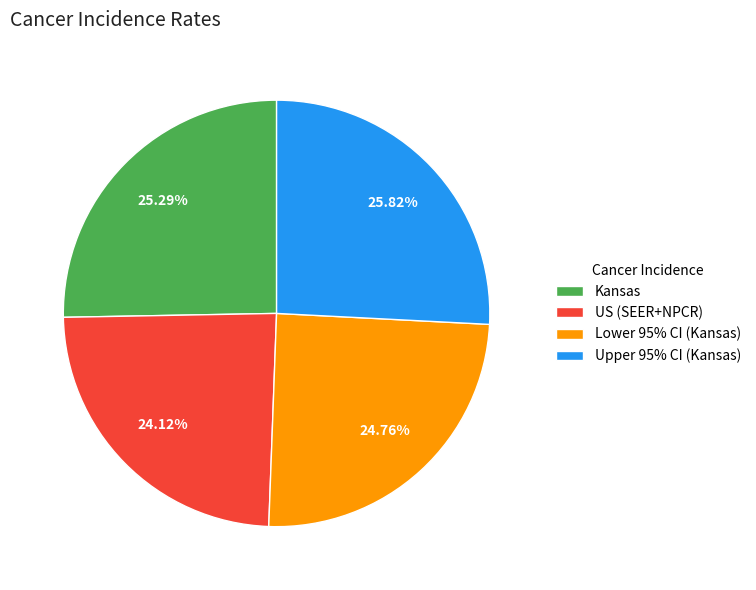

Does Lower 95% CI (Kansas) represent more than half of the total?

No